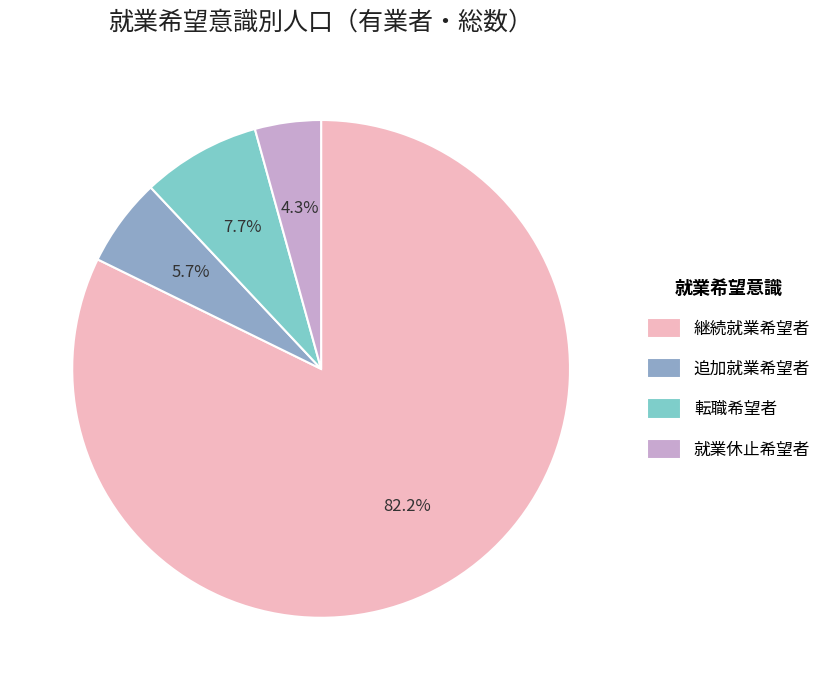

To the nearest percent, what percentage of the pie is 転職希望者?

8%